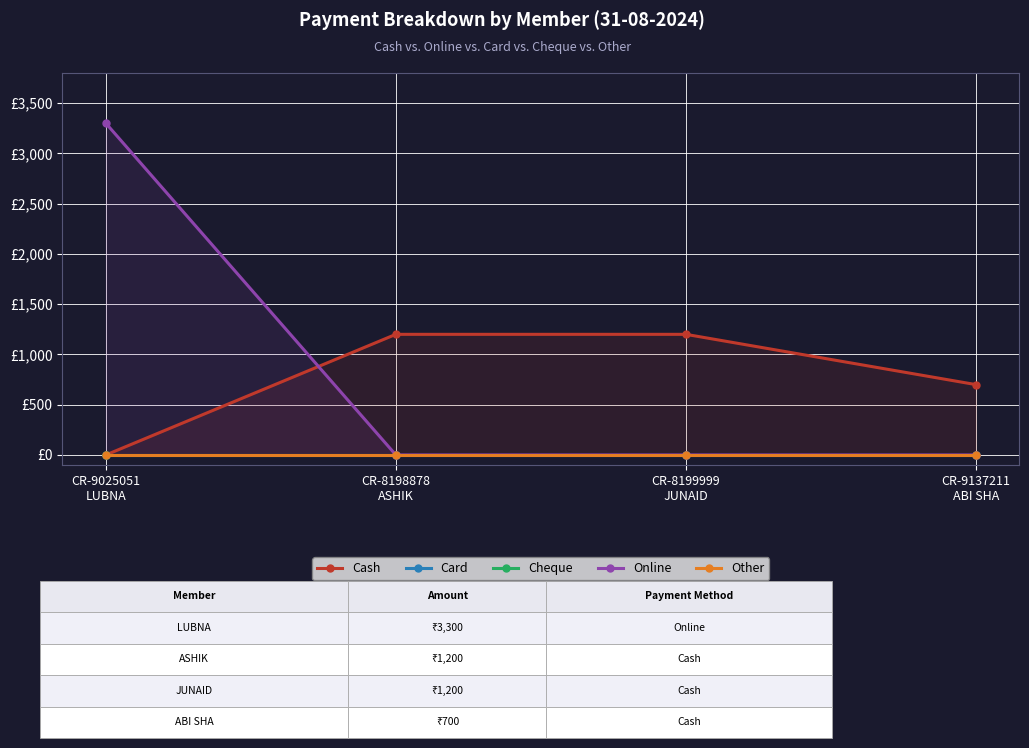

Which series has the largest total across all categories?

Online